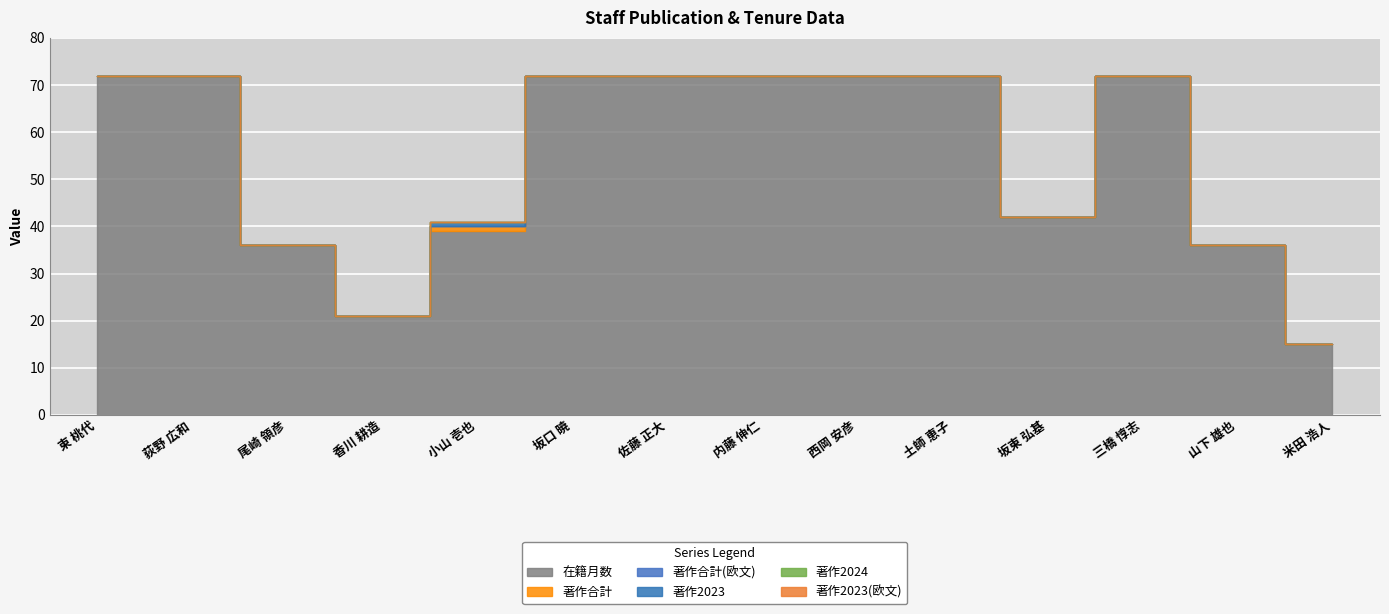

List the labels in order of 著作2023 value, smallest first.

東 桃代, 荻野 広和, 尾崎 領彦, 香川 耕造, 坂口 暁, 佐藤 正大, 内藤 伸仁, 西岡 安彦, 土師 恵子, 坂東 弘基, 三橋 惇志, 山下 雄也, 米田 浩人, 小山 壱也